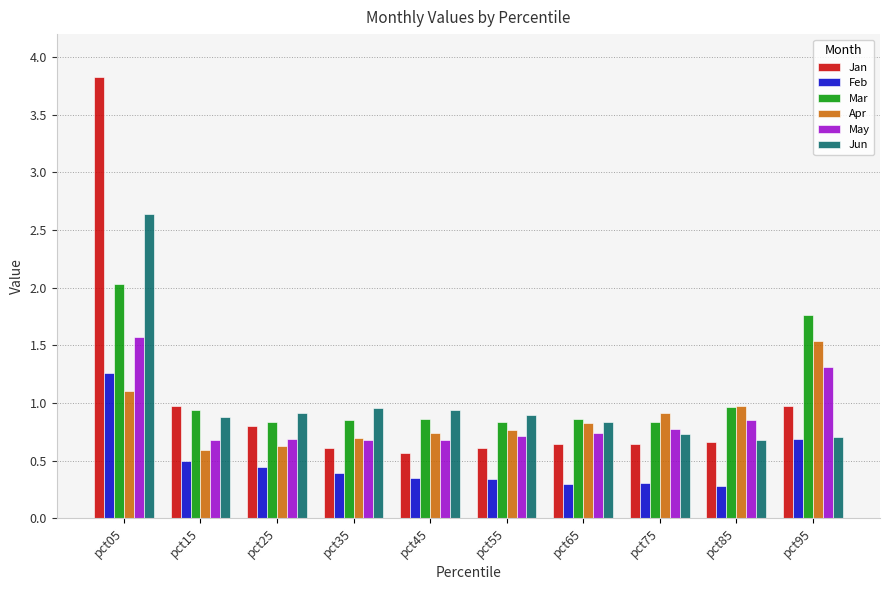

What is the total value across all series at pct25?

4.3